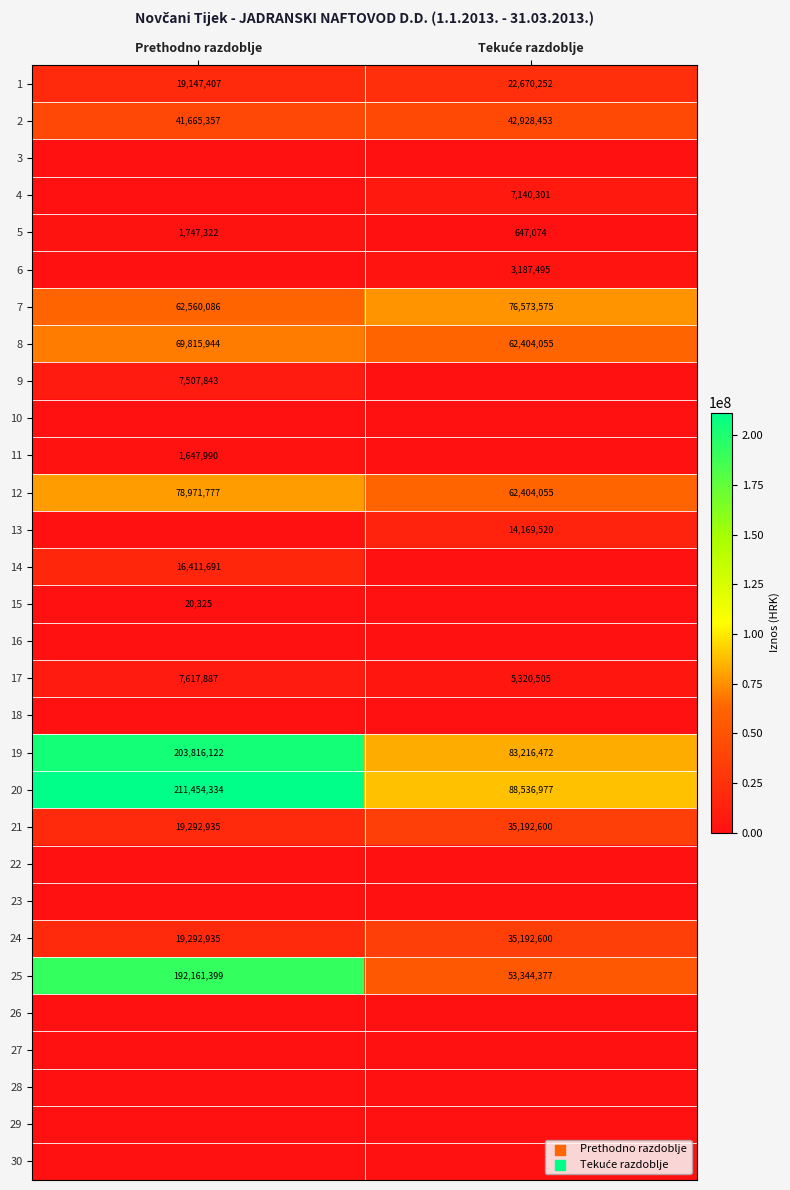

What value does the 1 series have at Prethodno razdoblje, to the nearest 10?

19147410